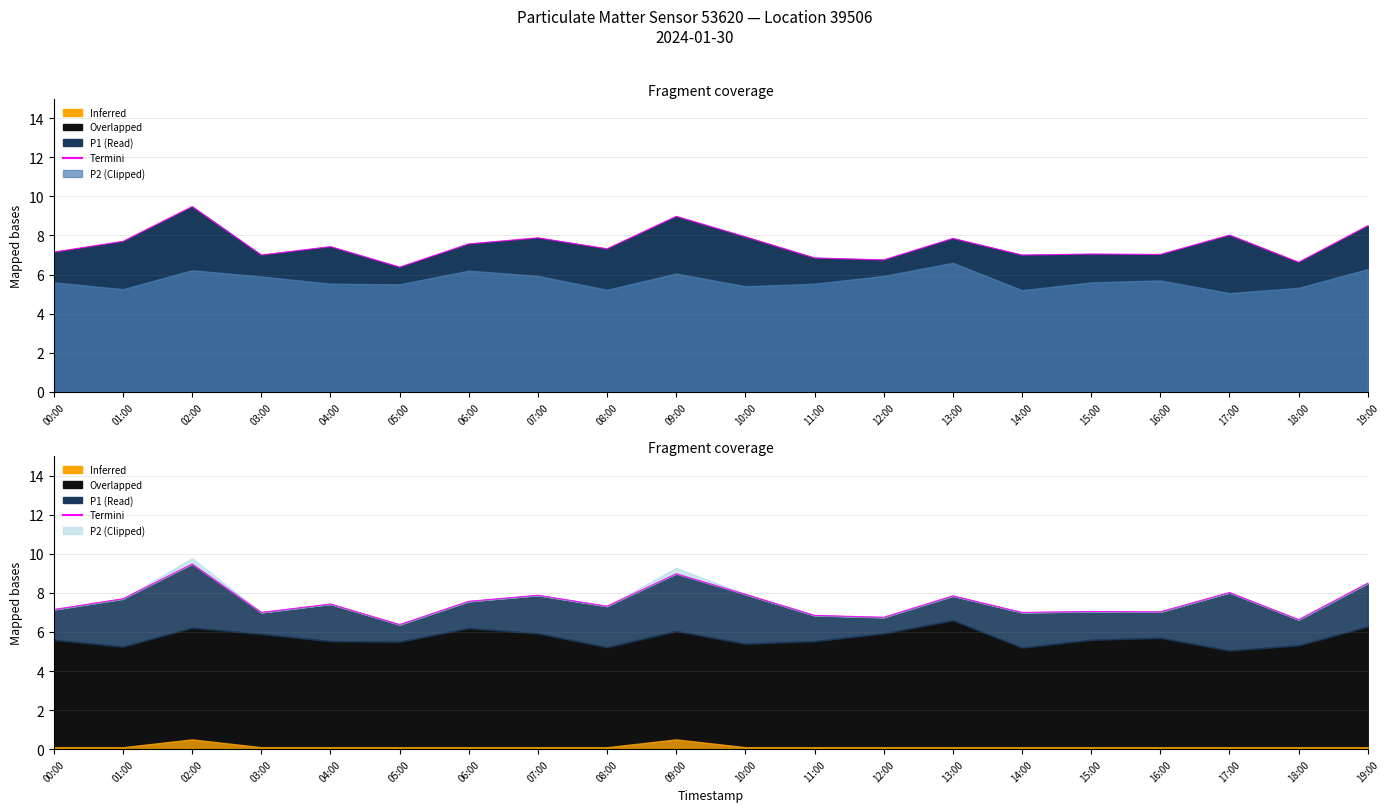

At which category does the data reach its first local valley?

03:00